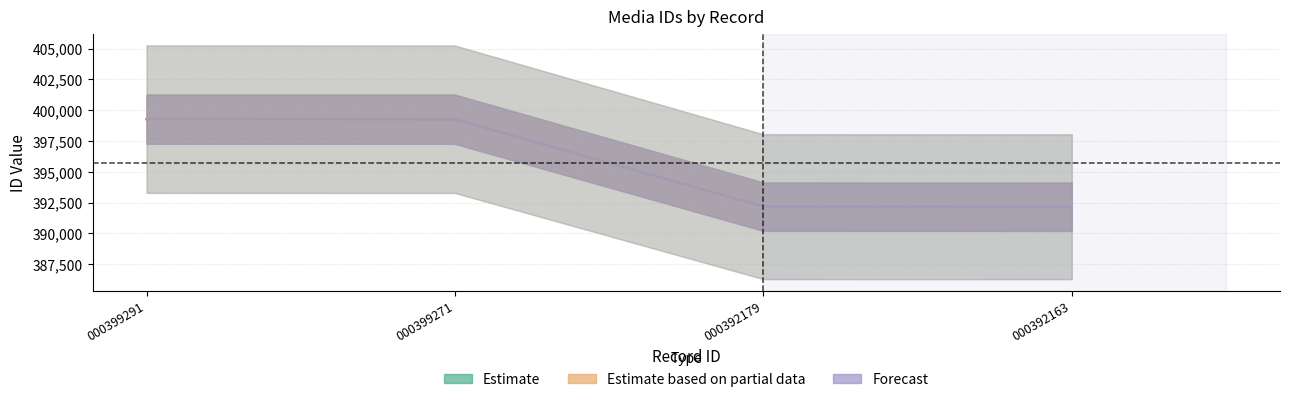

At which label is Estimate based on partial data closest to 395717?

000399291